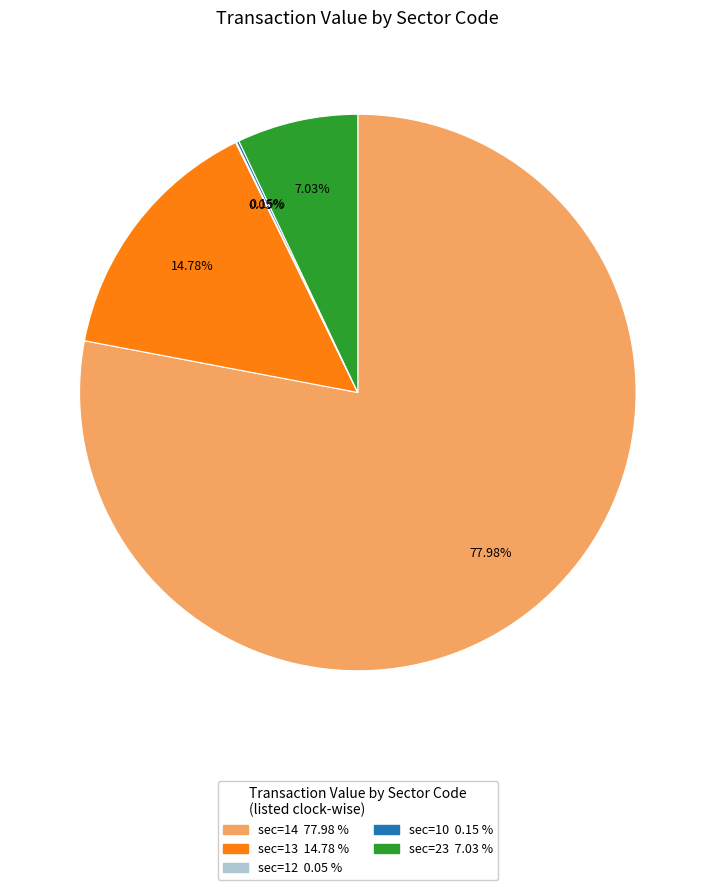

To the nearest percent, what is the average slice percentage?

20%